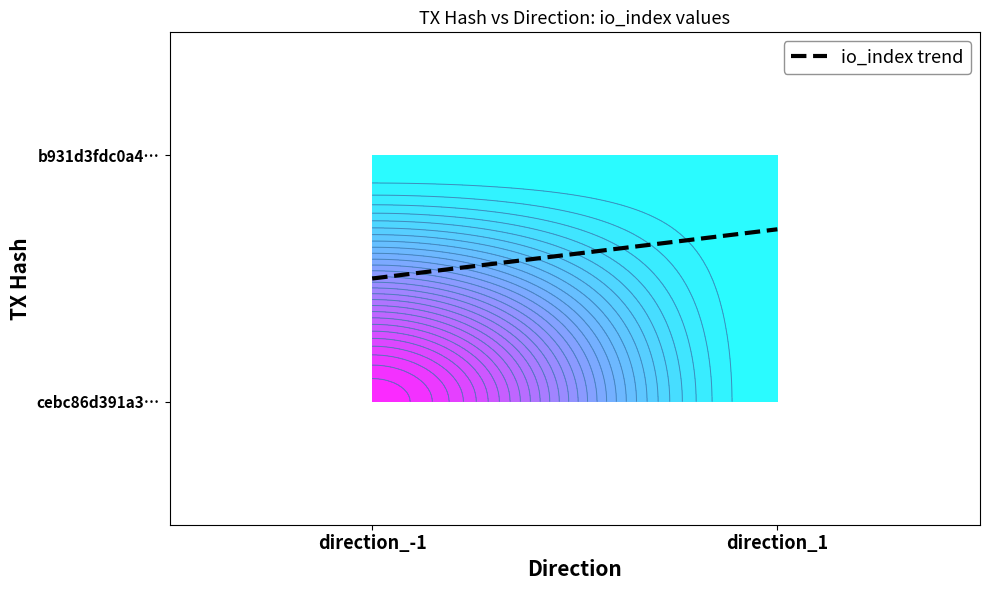

Is the value of cebc86d391a3e8b673f8dc3b560633f38c94567 at direction_1 greater than the value of b931d3fdc0a4f19ec029c60ca1d6ab2f12aa6bf at direction_-1?

No